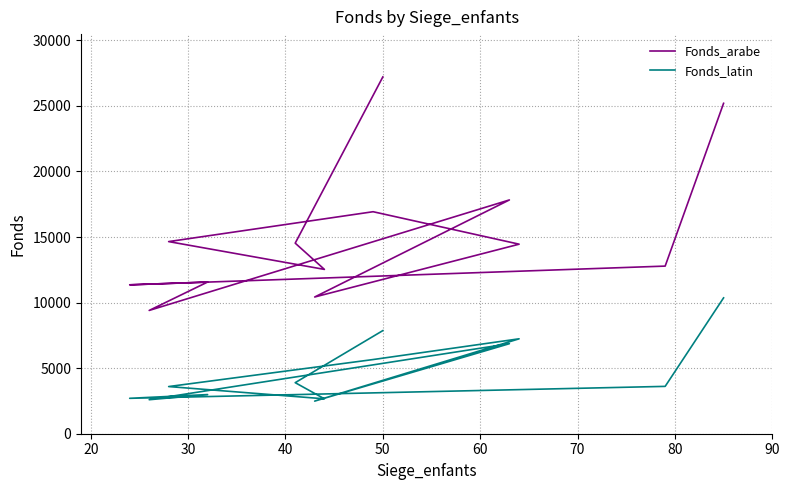

What is the difference between the highest and lowest values at 80?

10963